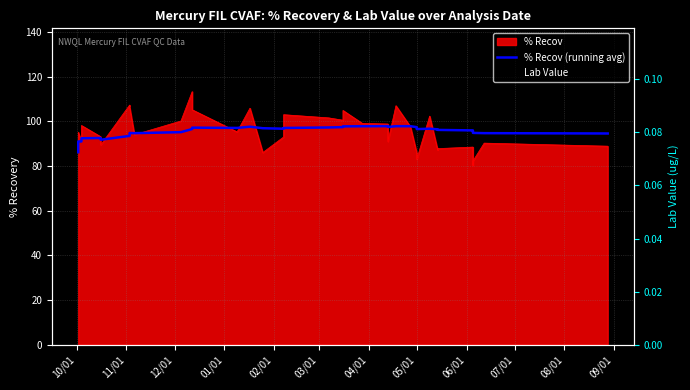

True or false: Lab Value and % Recov (running avg) cross at least once.

False